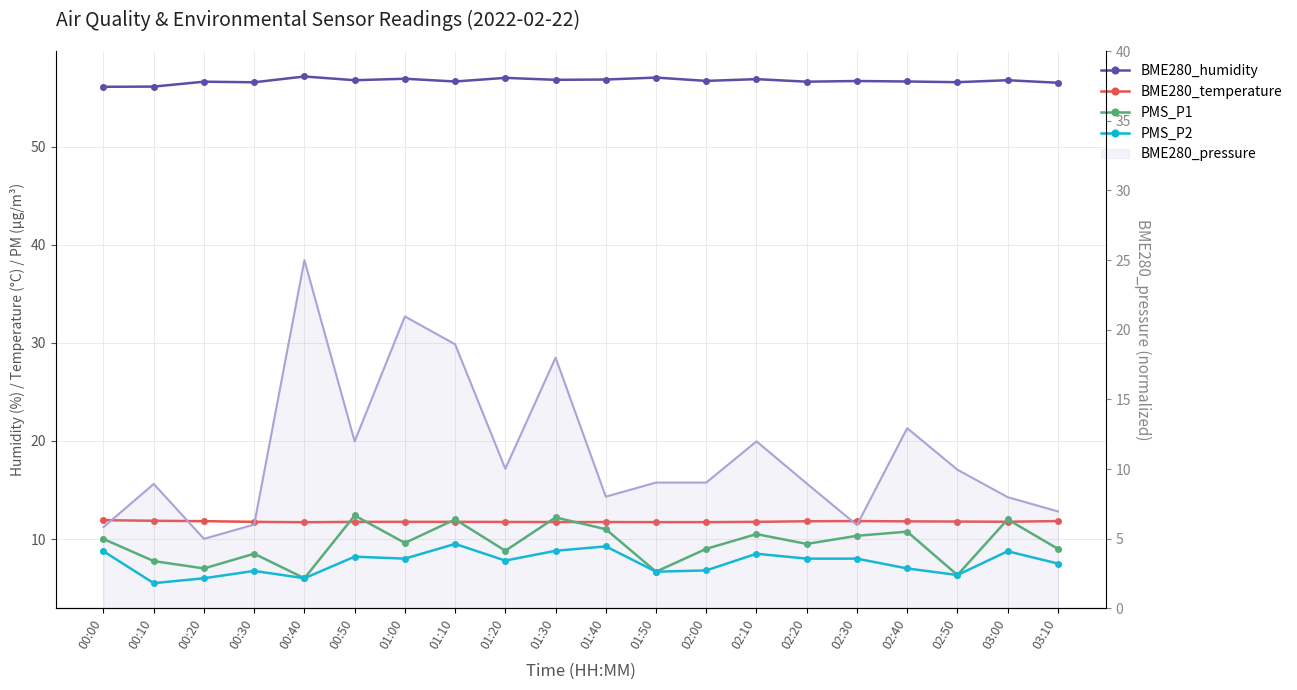

What is the total value across all series at 02:30?

86.8